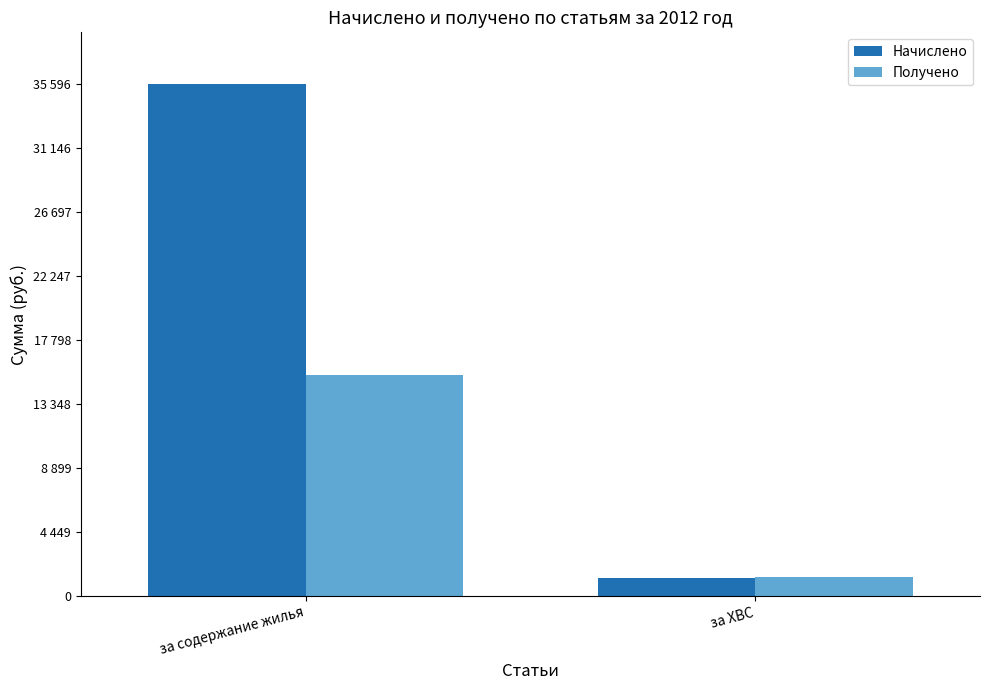

What is the value of the Начислено bar at the 1st from the left?

35596.6